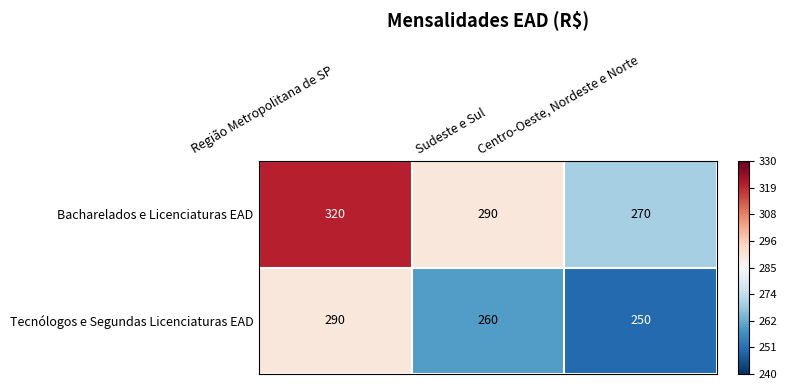

List the series in order of their overall mean, lowest first.

Tecnólogos e Segundas Licenciaturas EAD, Bacharelados e Licenciaturas EAD